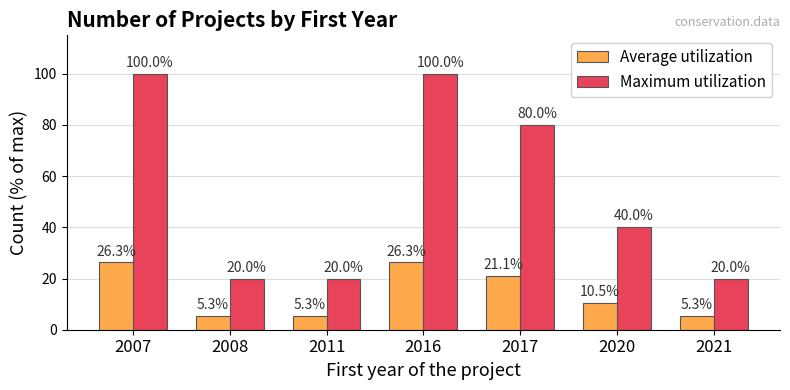

What is the highest value of the Average utilization series?

26.3